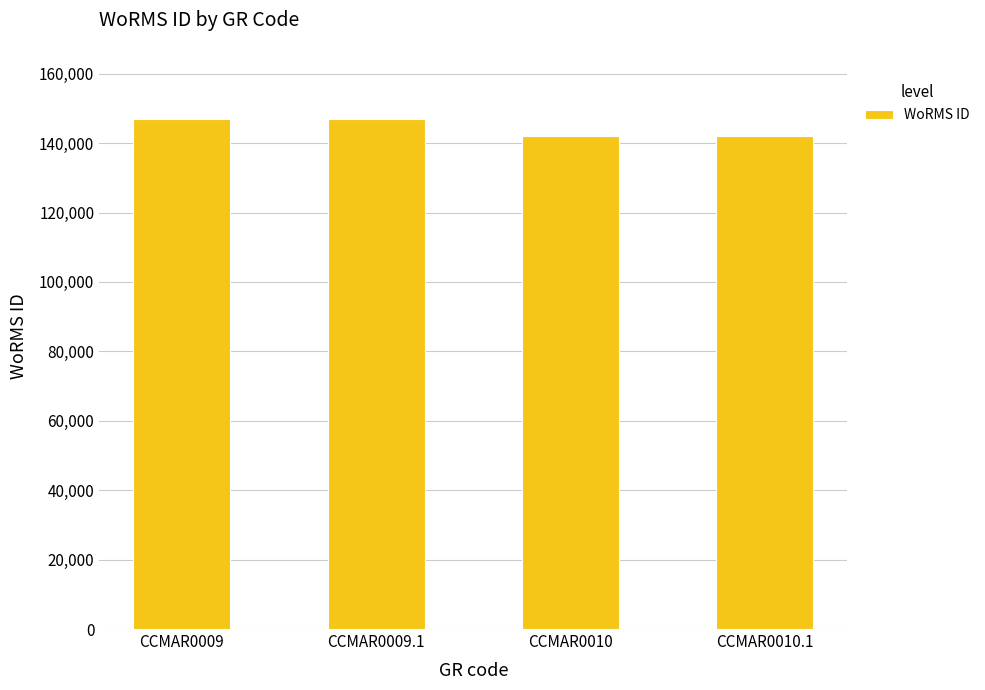

How many data points does each series have?

4